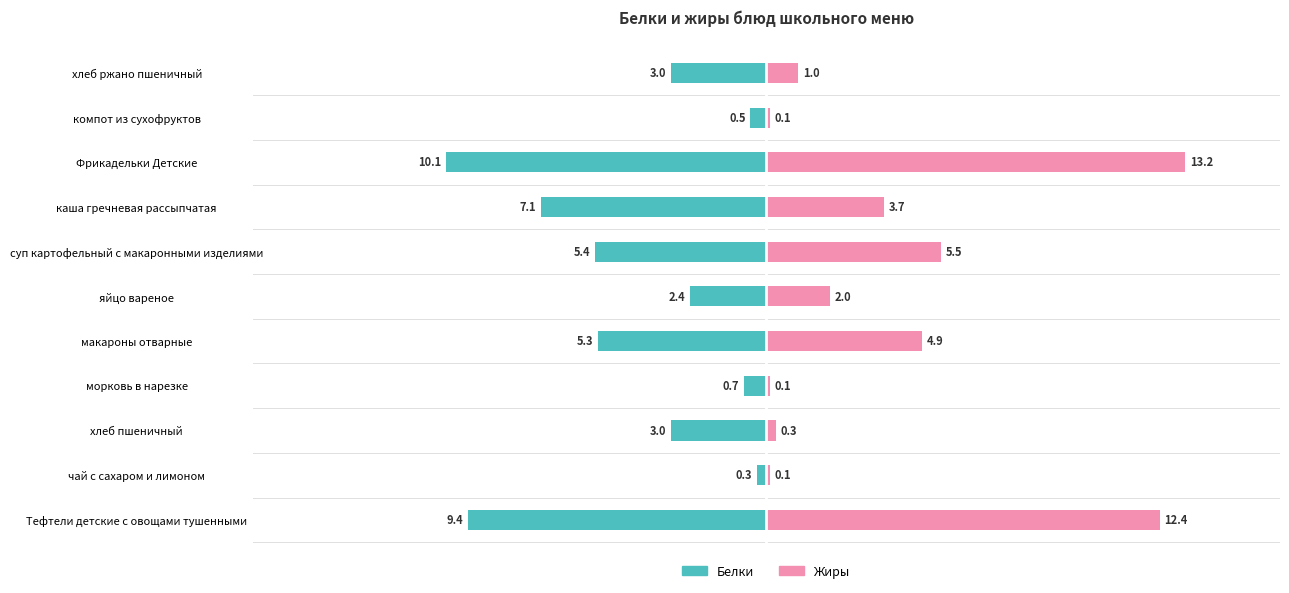

Reading right to left, what are all the values shown in this chart?

Белки: -3.0	-0.5	-10.1	-7.1	-5.4	-2.4	-5.3	-0.7	-3.0	-0.3	-9.4
Жиры: 1.0	0.1	13.2	3.7	5.5	2.0	4.9	0.1	0.3	0.1	12.4